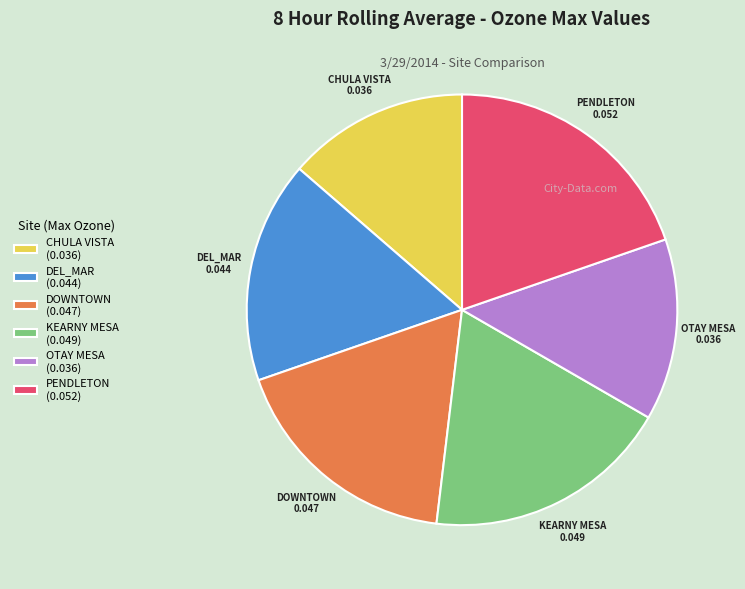

True or false: DEL_MAR accounts for 3% of the total.

False